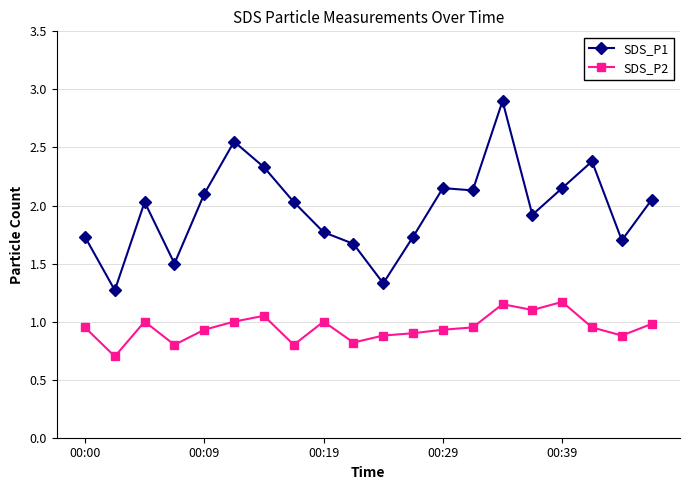

Which series has the largest total across all categories?

SDS_P1